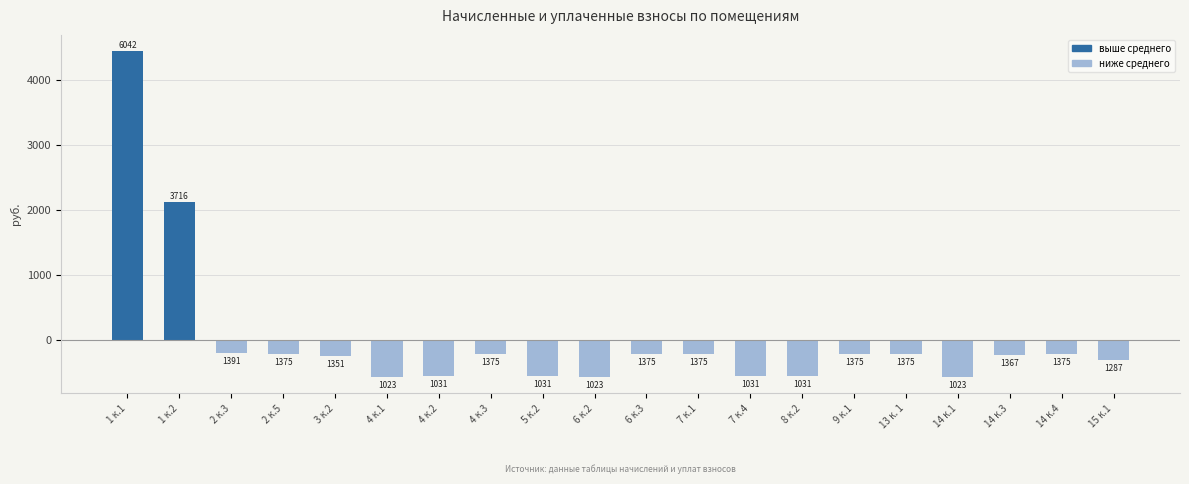

How many bars are there in total?

20